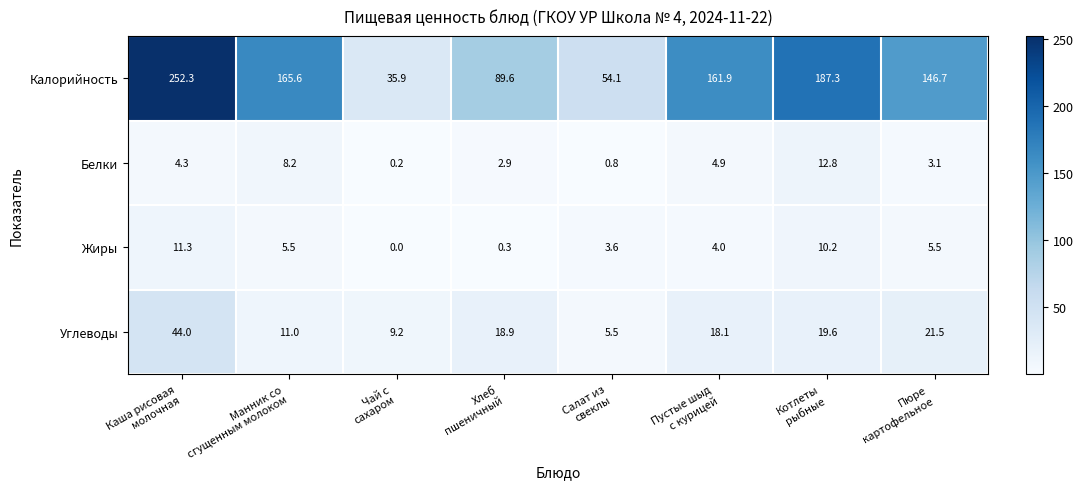

List the series in order of their peak value, highest first.

Калорийность, Углеводы, Белки, Жиры